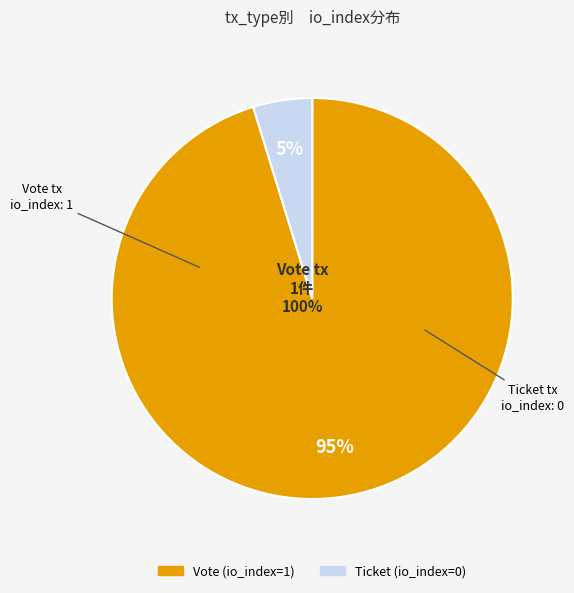

Which slice is the largest?

Vote tx